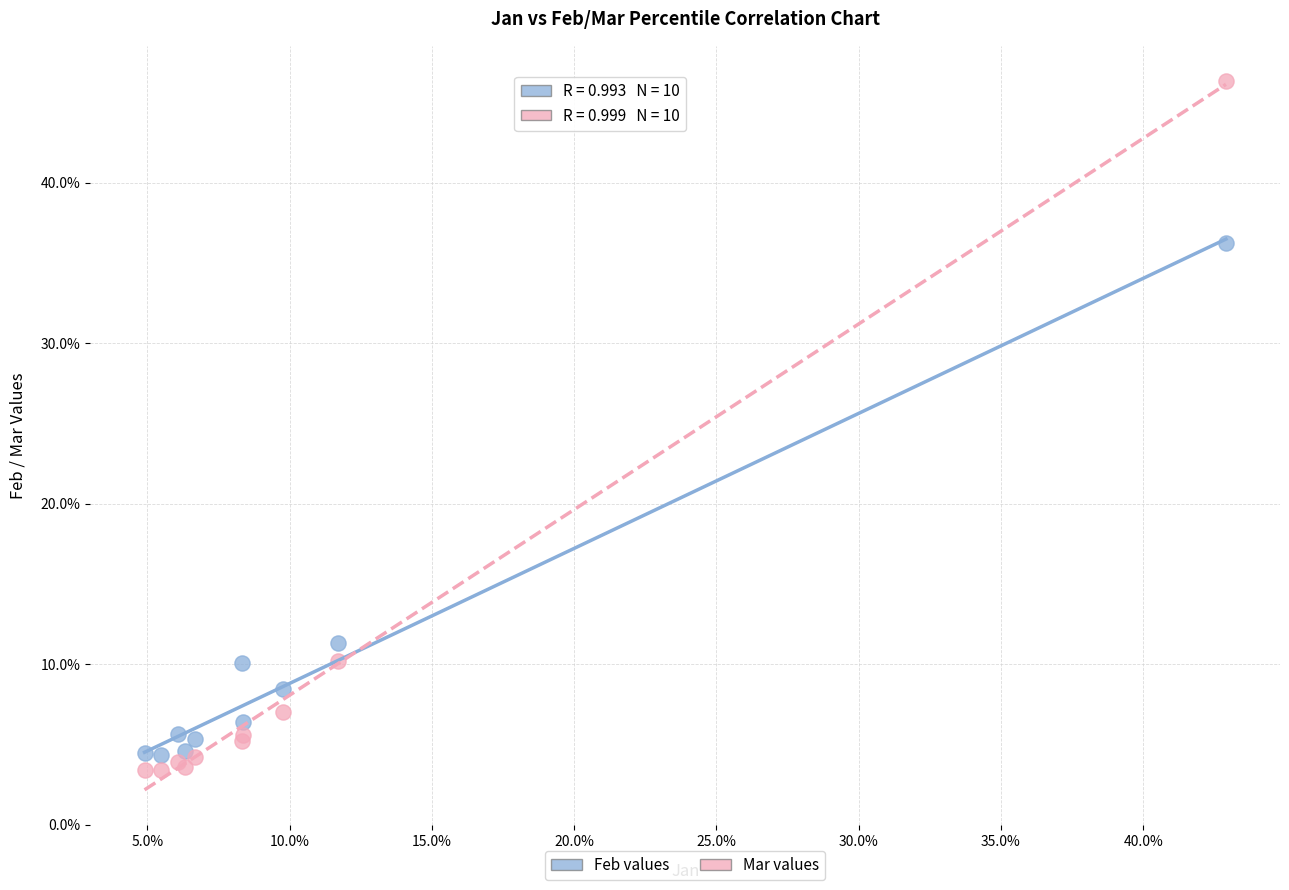

Which series reaches the maximum Y coordinate?

Mar values